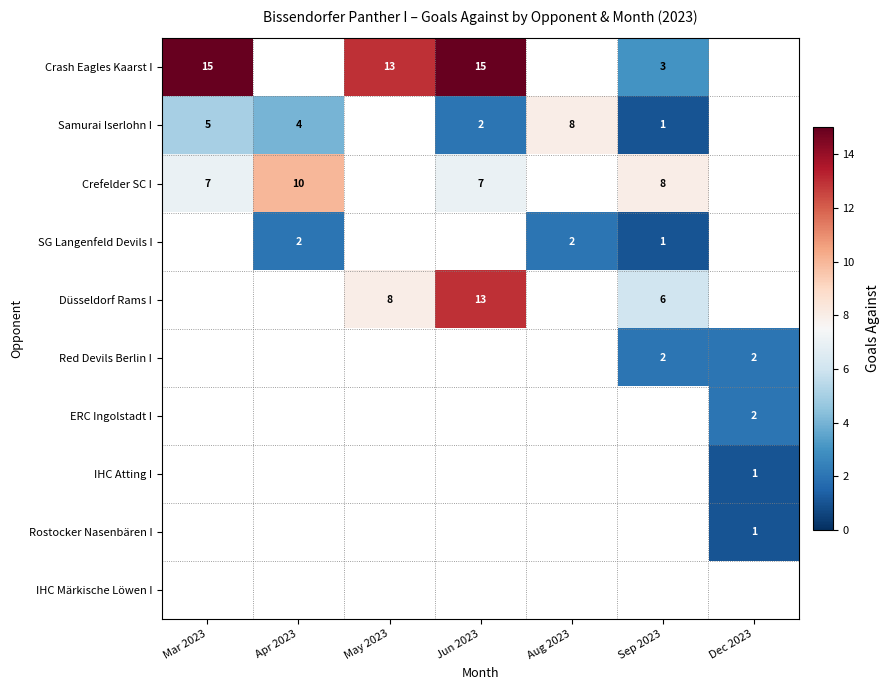

The Red Devils Berlin I series shows 3 at Dec 2023. True or false?

False